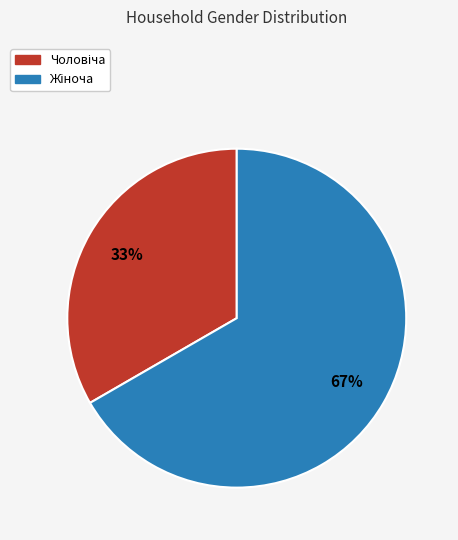

Is there a majority slice in this chart?

Yes